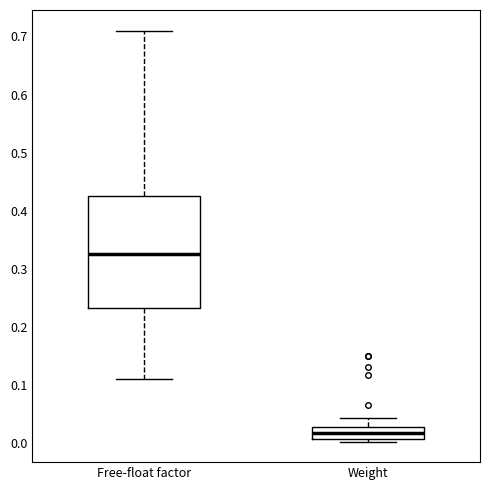

Where does the median line of the box for Free-float factor sit on the y-axis? The values are not printed on the chart, so give them approximately, as read against the axis.

0.33